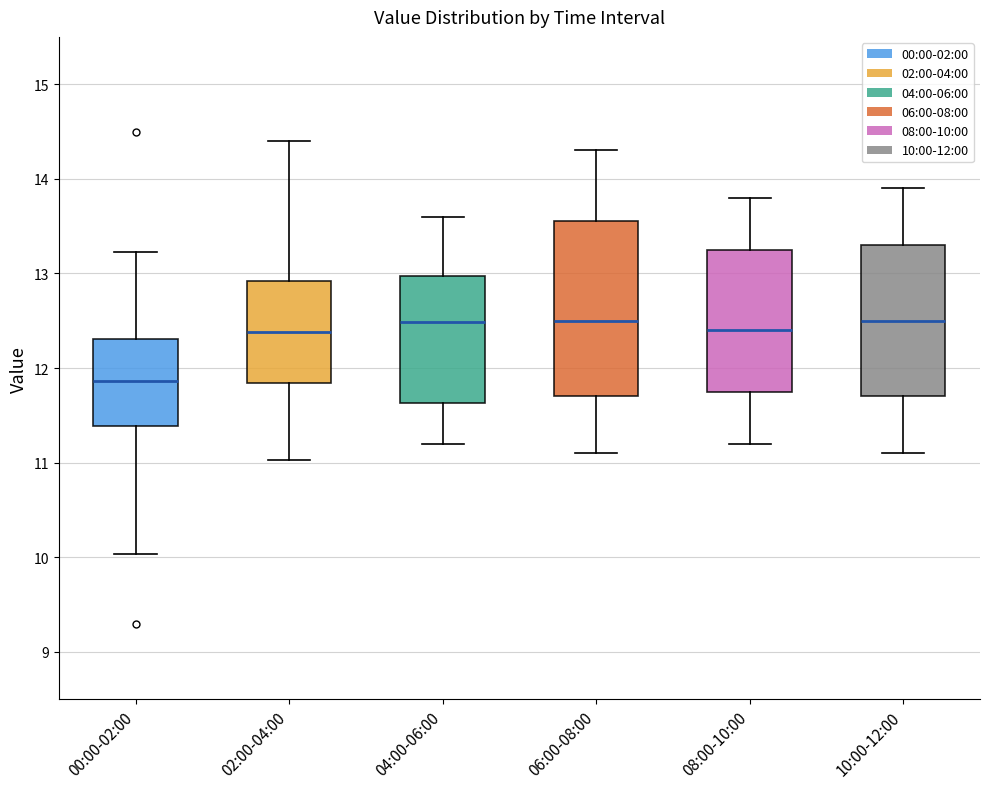

Reading left to right, transcribe this box plot: for each box, give where its median line is, the range the box spans, and where its two whiskers end, as read against the y-axis. The values are not printed on the chart, so give them approximately, as read against the axis.

00:00-02:00: median 11.9, box 11.4 to 12.3, whiskers 10.0 to 13.2
02:00-04:00: median 12.4, box 11.8 to 12.9, whiskers 11.0 to 14.4
04:00-06:00: median 12.5, box 11.6 to 13.0, whiskers 11.2 to 13.6
06:00-08:00: median 12.5, box 11.7 to 13.6, whiskers 11.1 to 14.3
08:00-10:00: median 12.4, box 11.8 to 13.3, whiskers 11.2 to 13.8
10:00-12:00: median 12.5, box 11.7 to 13.3, whiskers 11.1 to 13.9